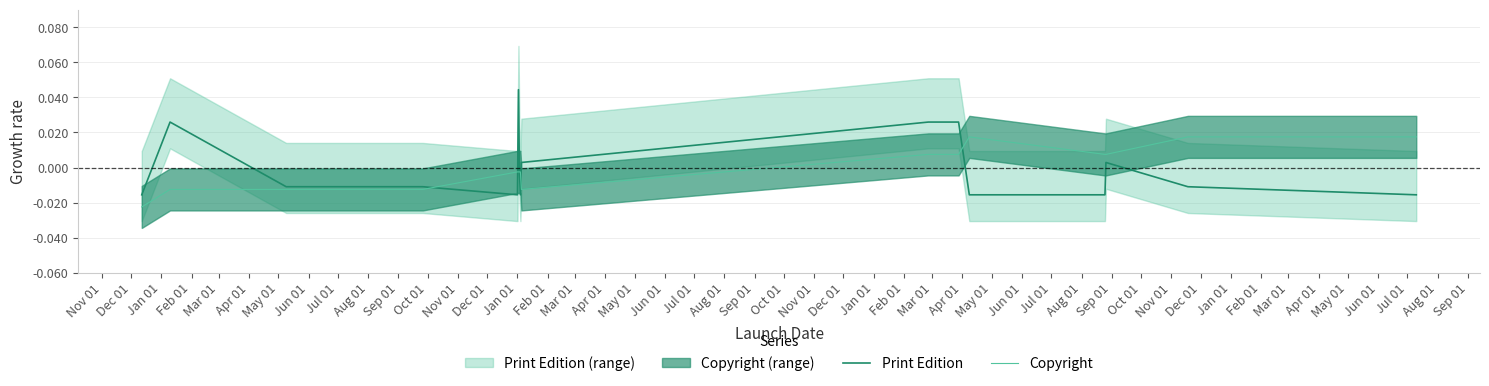

In Copyright, how many points are higher than both neighbors (excluding endpoints)?

1